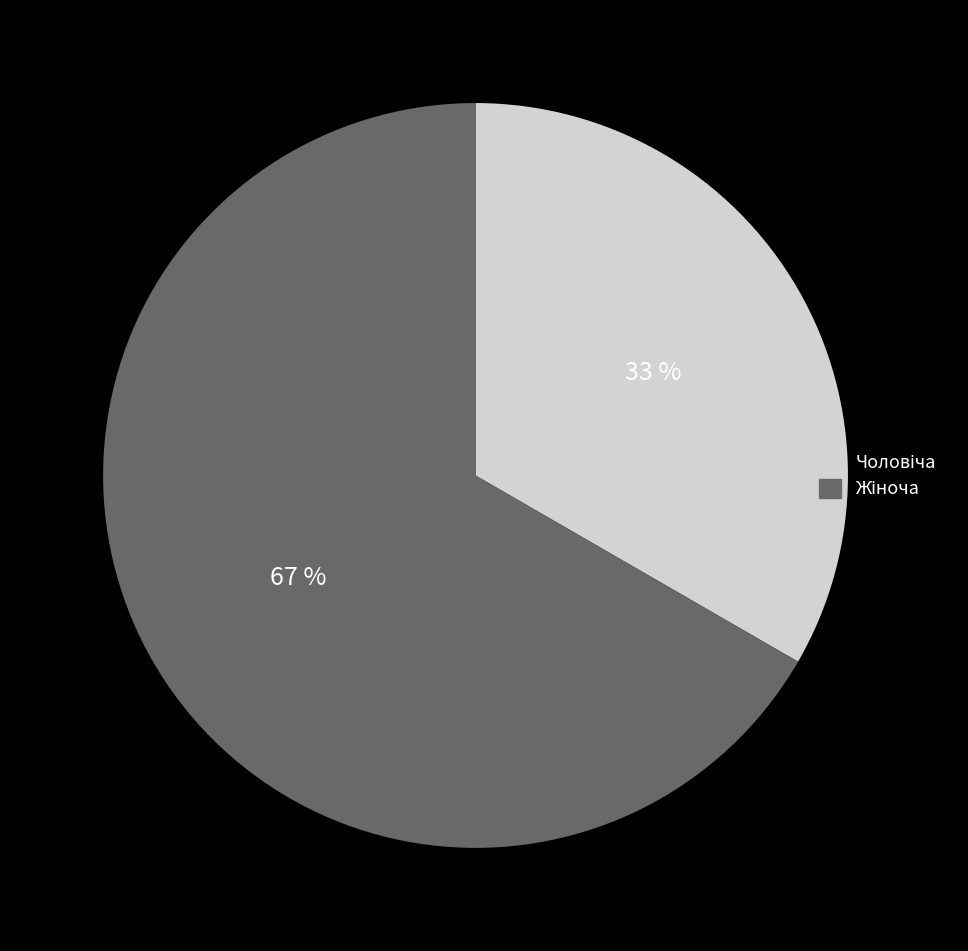

Does any single category account for the majority?

Yes